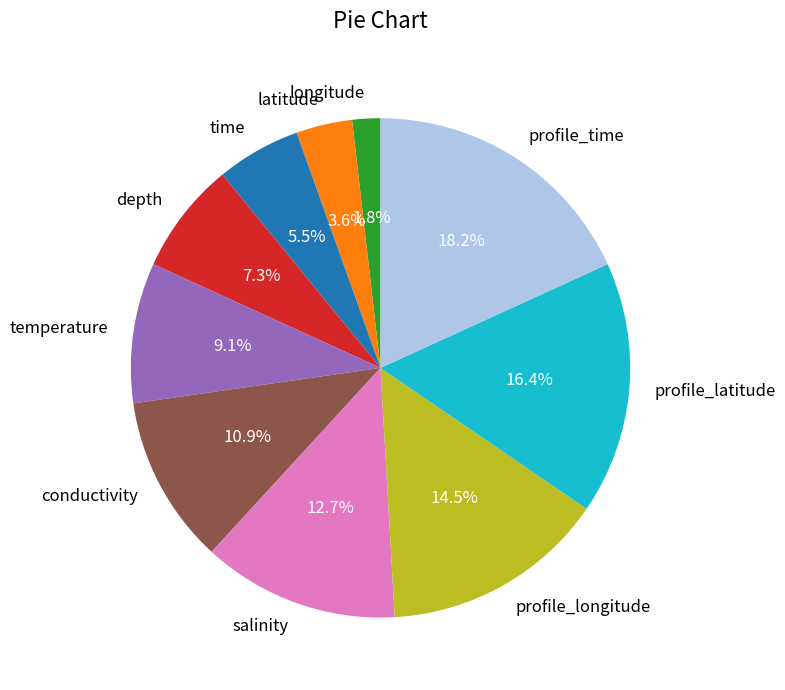

What is the ratio of the value at conductivity to the value at time?

2.0